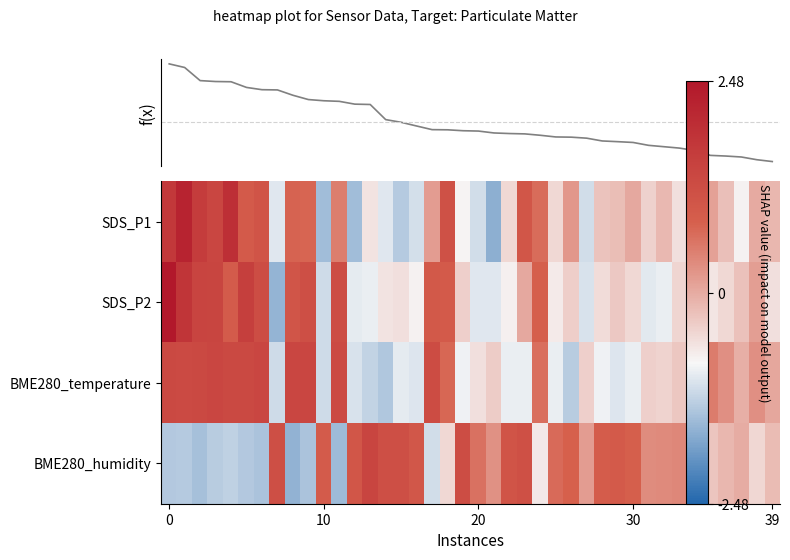

How many values in BME280_humidity are above zero?

21